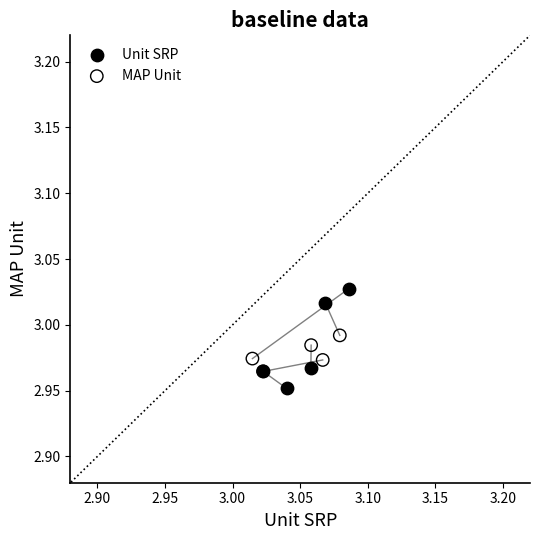

Which series has the widest spread of Y values?

Unit SRP